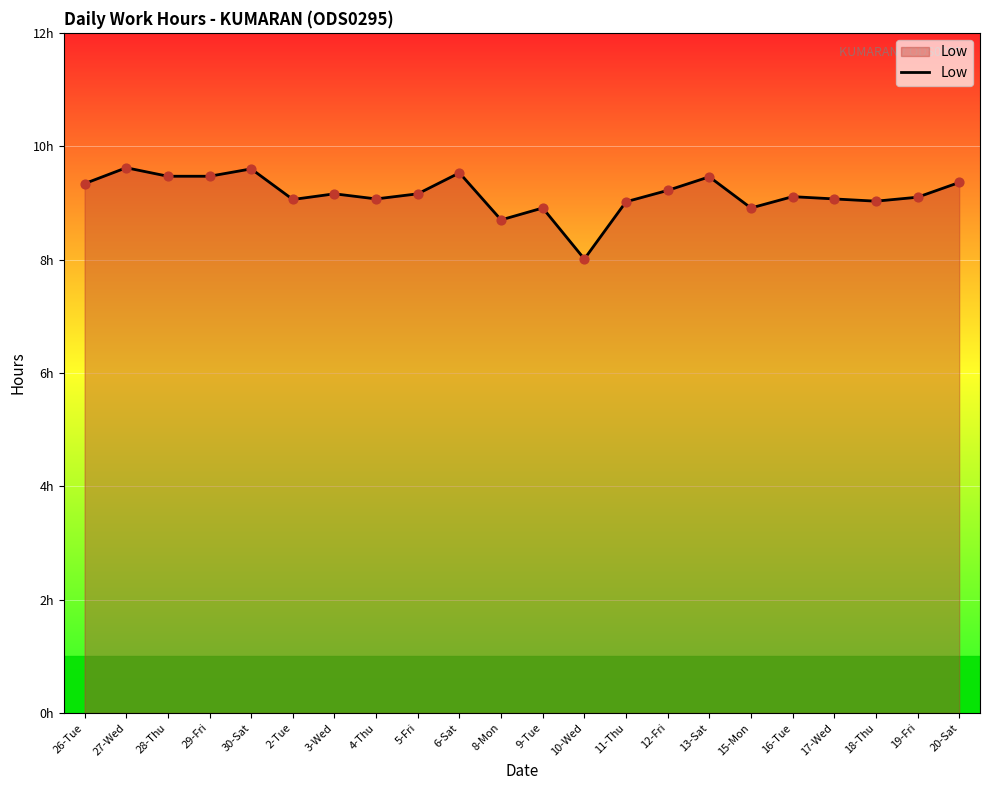

What is the change in value from 26-Tue to 10-Wed?

-1.3